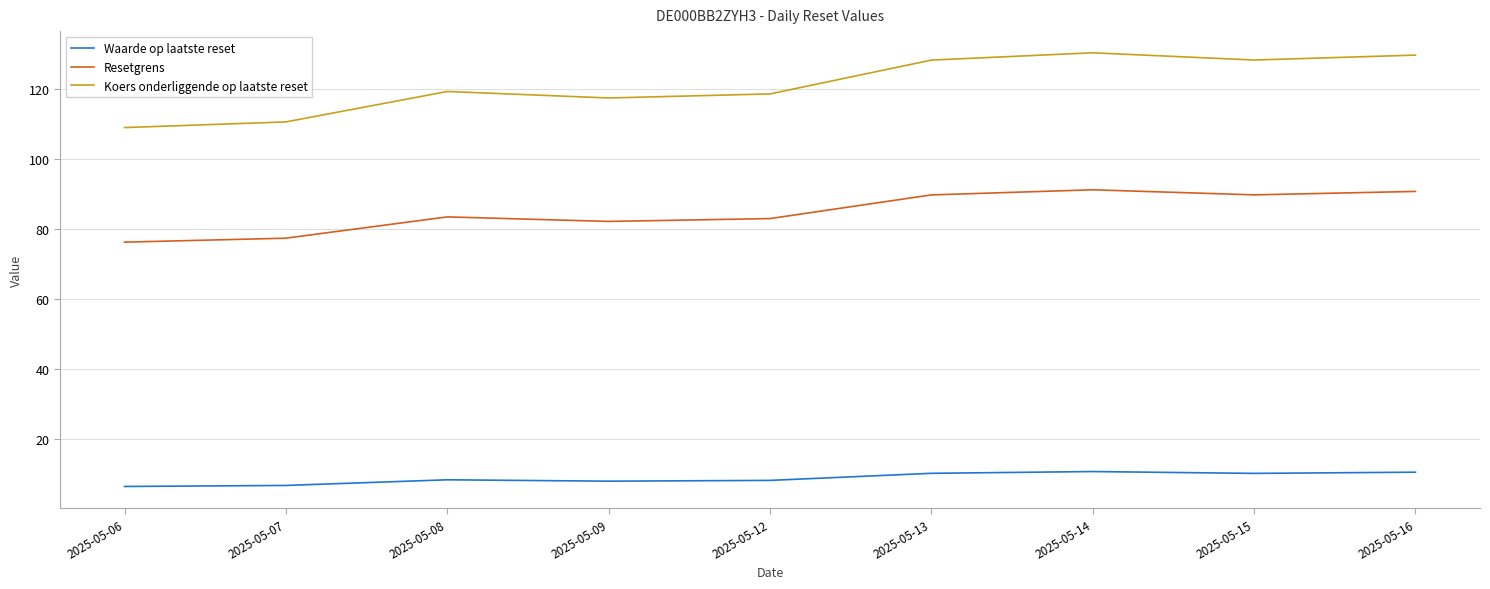

Rank the series at 2025-05-07 from lowest to highest value.

Waarde op laatste reset, Resetgrens, Koers onderliggende op laatste reset